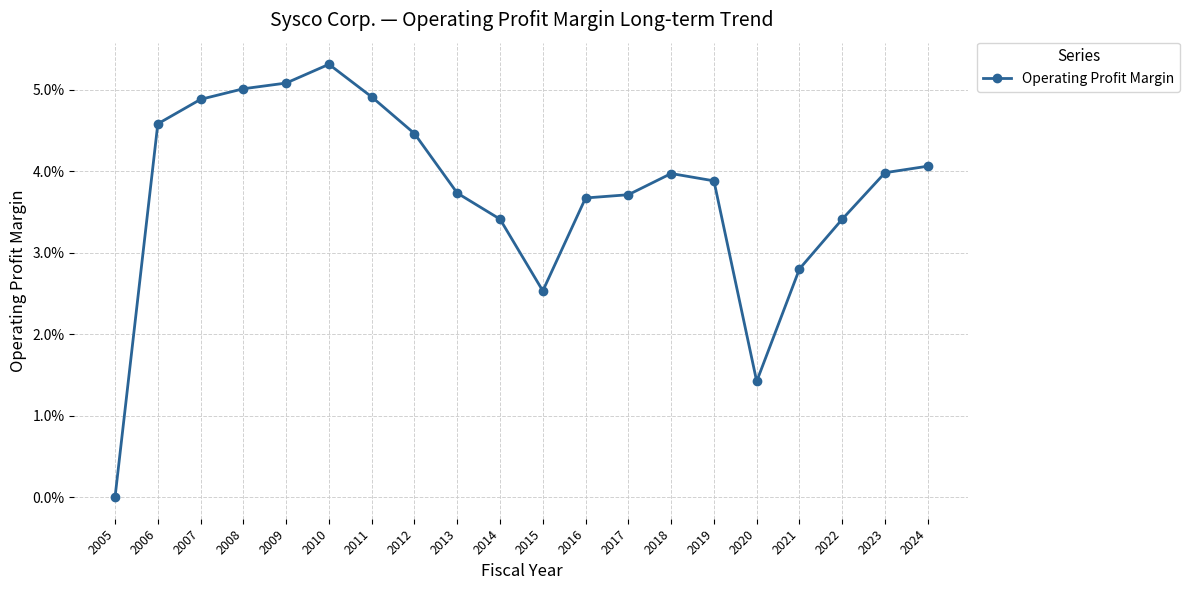

Does the chart have visible grid lines?

Yes